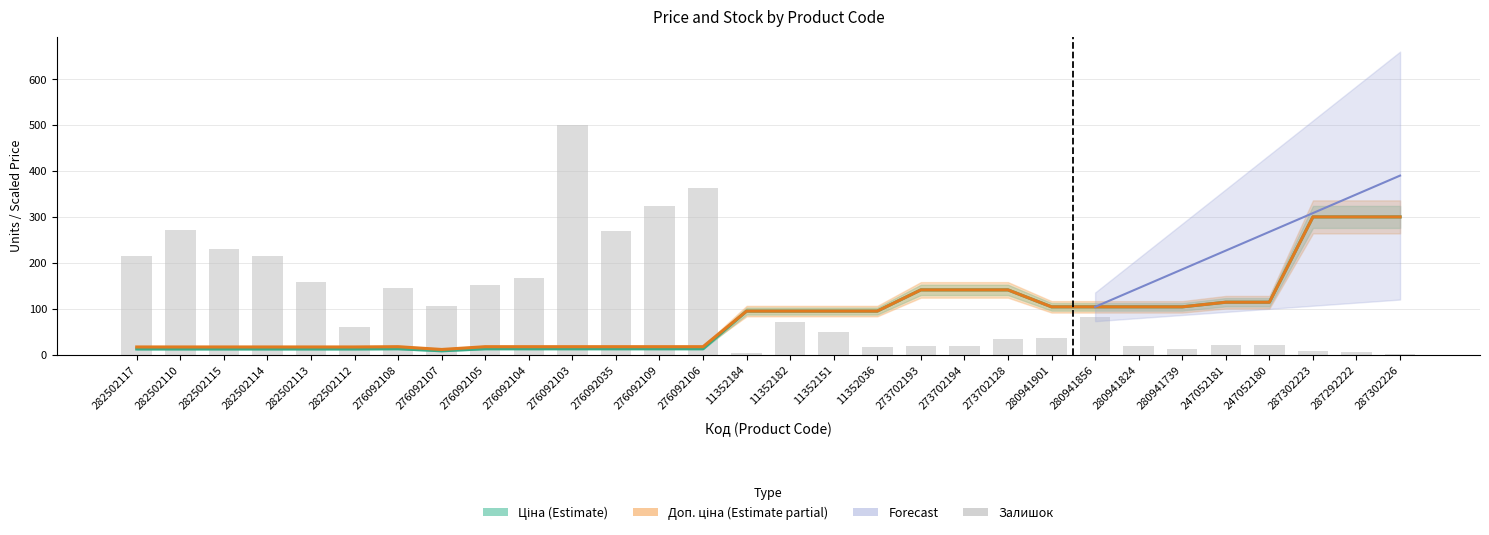

How many values exceed 71?

14